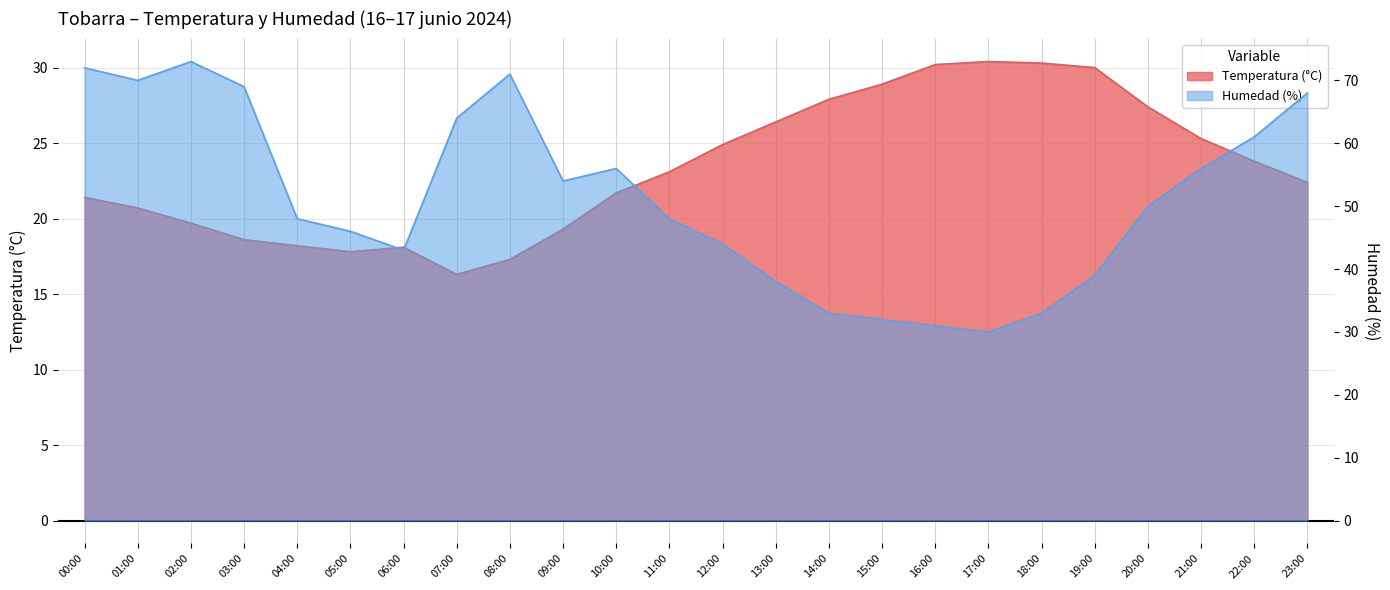

Reading left to right, list all the values displayed in this chart.

Temperatura (°C): 00:00=21.4	01:00=20.7	02:00=19.7	03:00=18.6	04:00=18.2	05:00=17.8	06:00=18.1	07:00=16.3	08:00=17.3	09:00=19.3	10:00=21.7	11:00=23.1	12:00=24.9	13:00=26.4	14:00=27.9	15:00=28.9	16:00=30.2	17:00=30.4	18:00=30.3	19:00=30.0	20:00=27.4	21:00=25.3	22:00=23.8	23:00=22.4
Humedad (%): 00:00=72.0	01:00=70.0	02:00=73.0	03:00=69.0	04:00=48.0	05:00=46.0	06:00=43.0	07:00=64.0	08:00=71.0	09:00=54.0	10:00=56.0	11:00=48.0	12:00=44.0	13:00=38.0	14:00=33.0	15:00=32.0	16:00=31.0	17:00=30.0	18:00=33.0	19:00=39.0	20:00=50.0	21:00=56.0	22:00=61.0	23:00=68.0